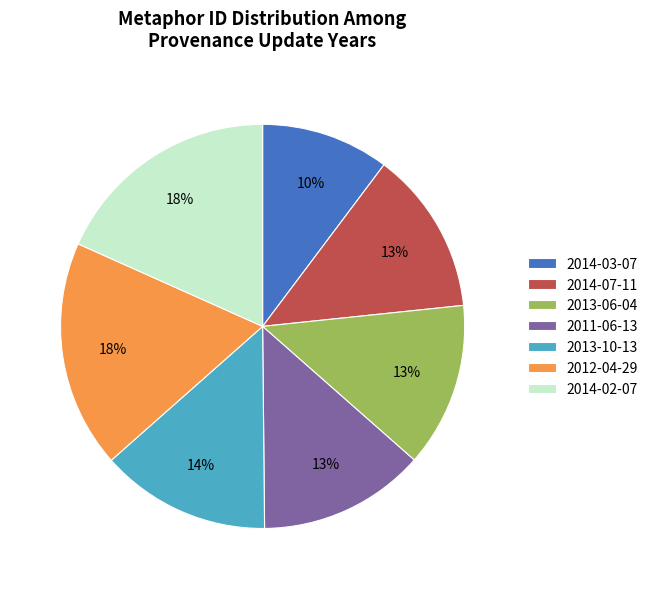

How many segments does this pie chart have?

7